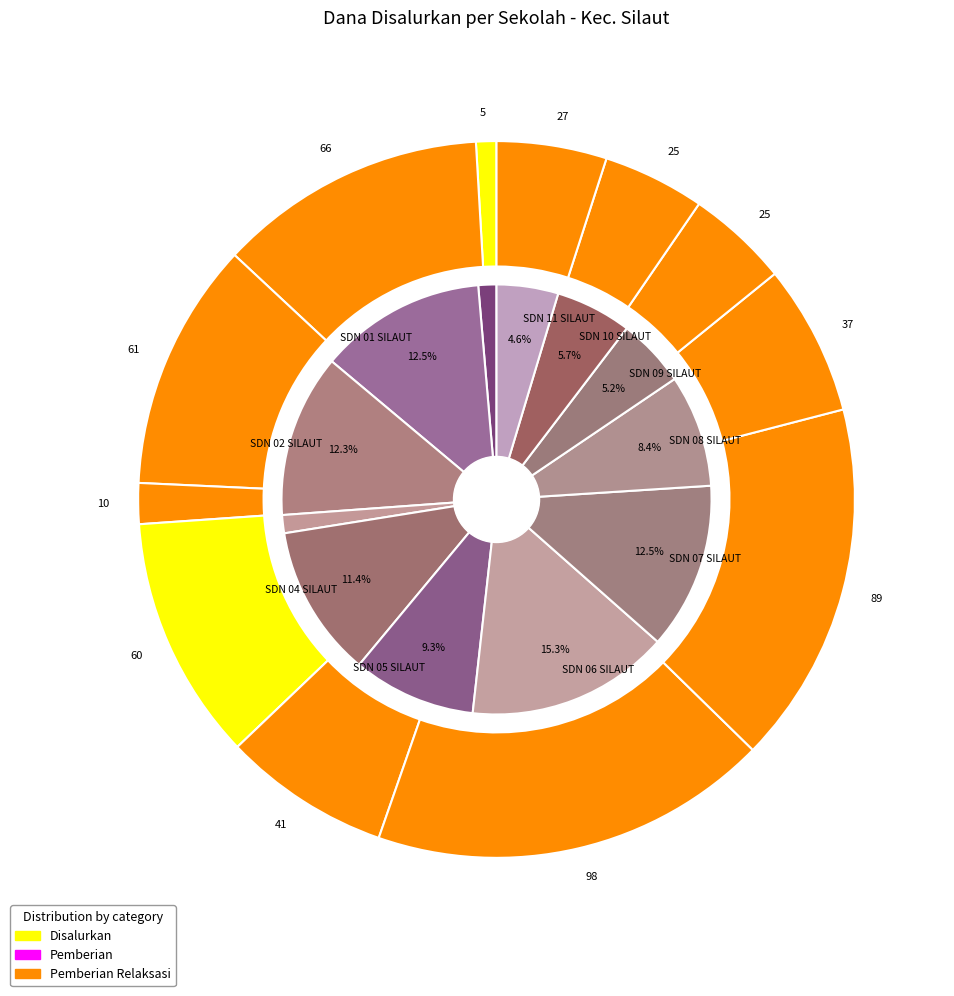

Is there any slice that represents more than half of the pie?

No